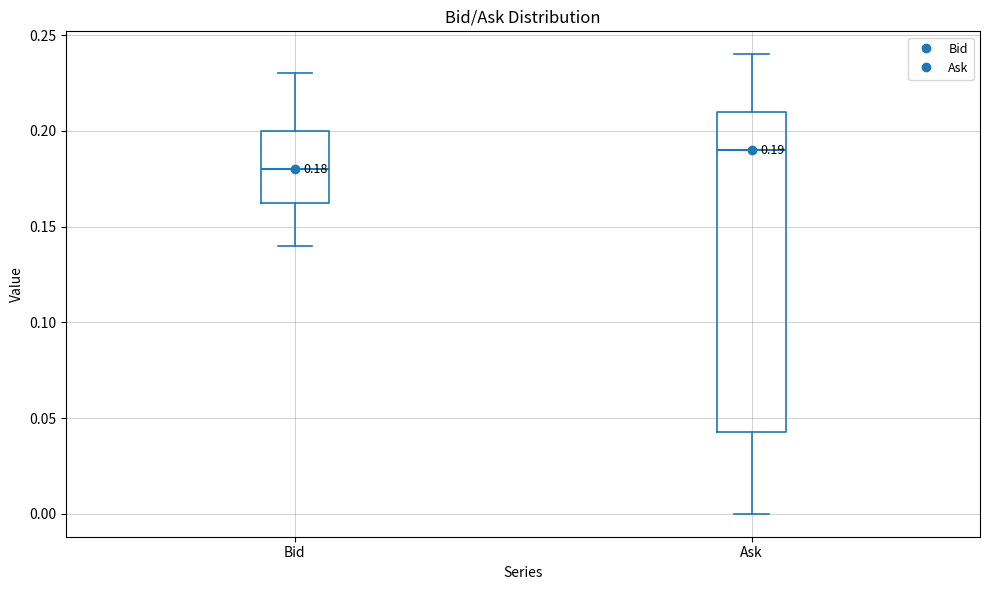

Which box has the highest median line?

Ask